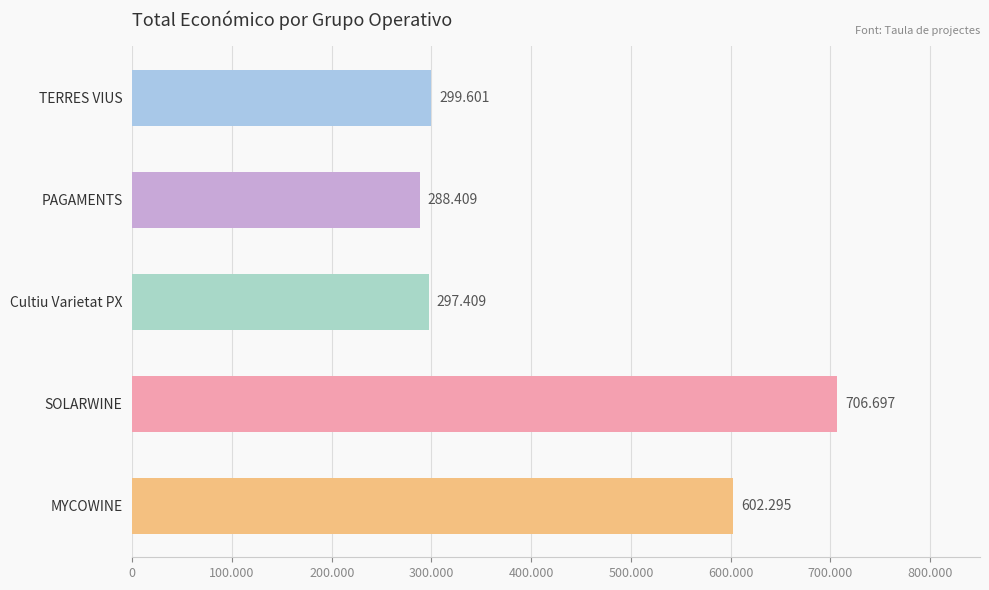

Does the chart contain stacked bars?

No